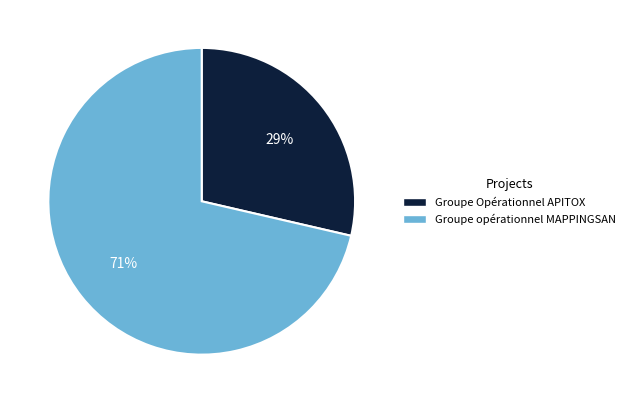

Count the number of slices in the pie.

2